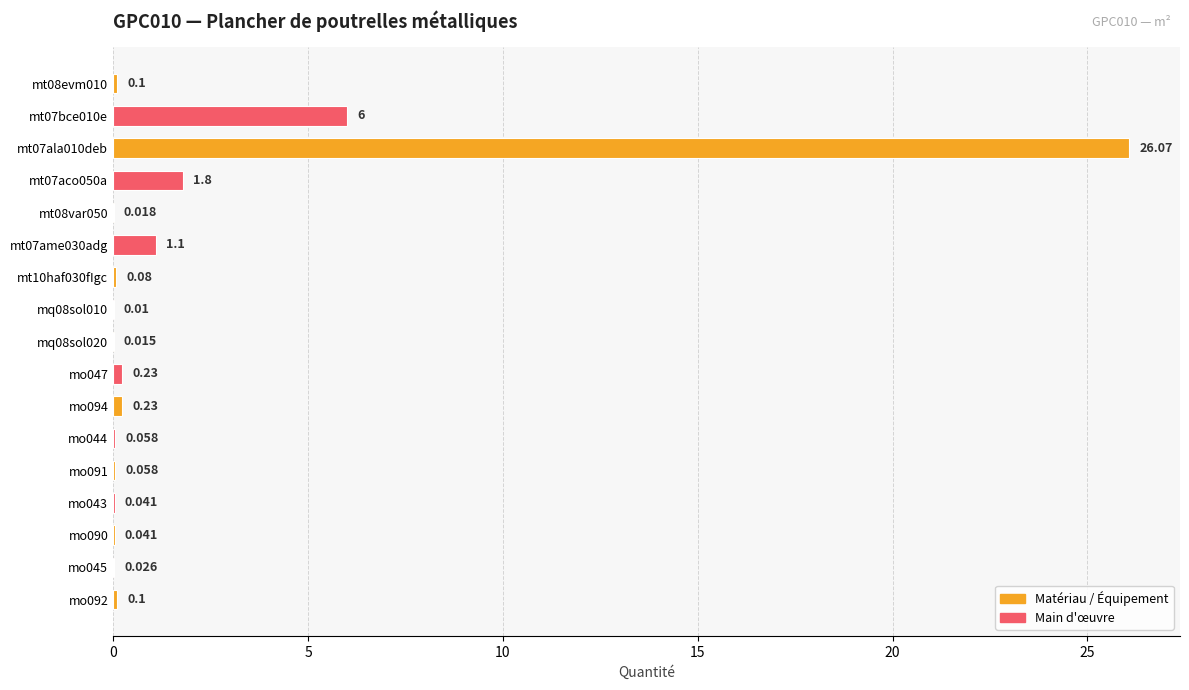

Which label corresponds to the largest value in the chart?

mt07ala010deb